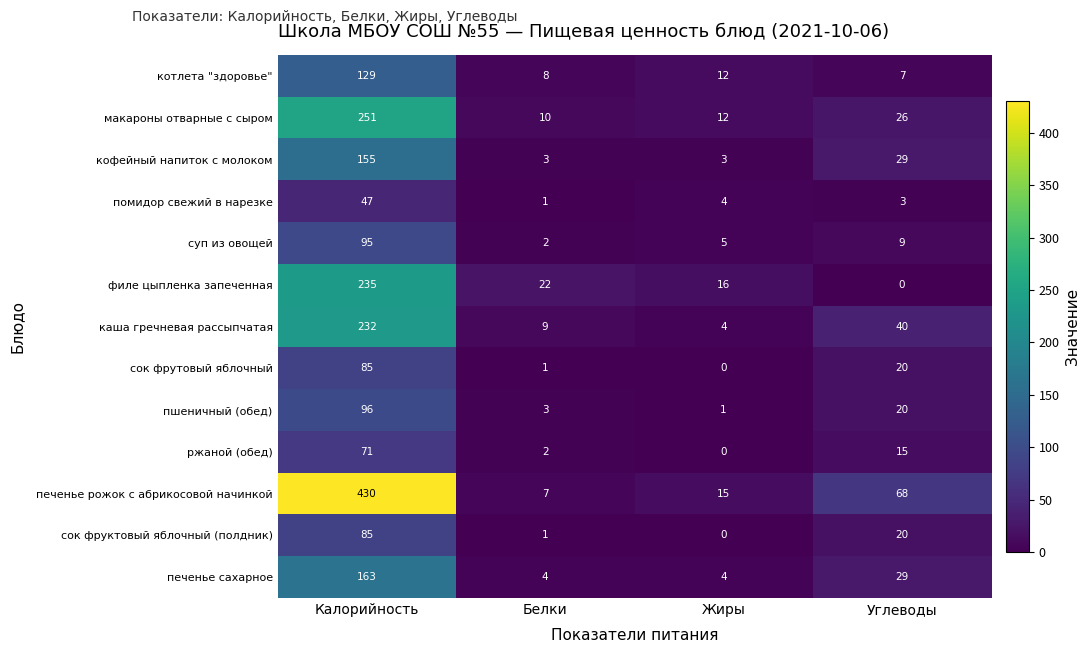

What is the approximate value of печенье сахарное at Белки?

4